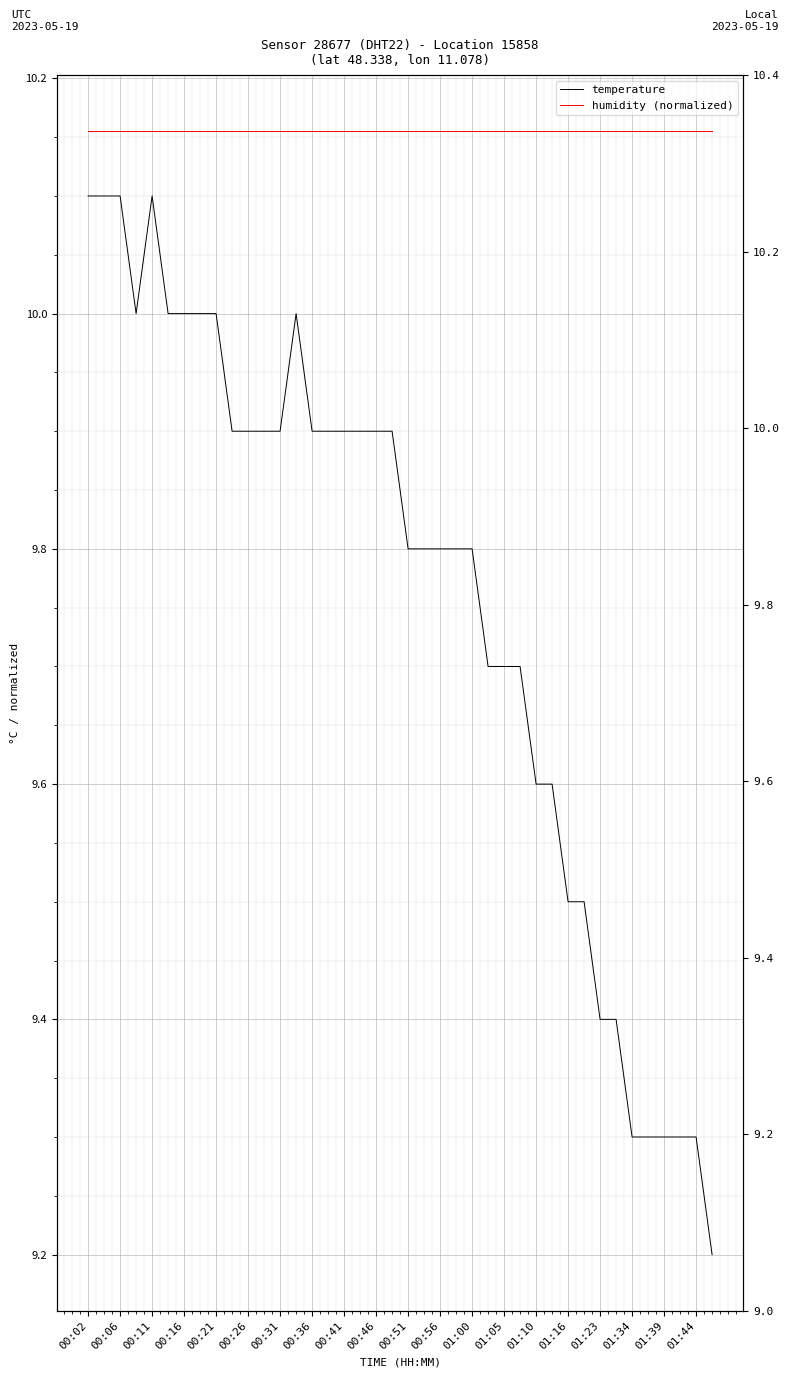

Reading right to left, extract all data points from this chart.

temperature: 9.2	9.3	9.3	9.3	9.3	9.3	9.4	9.4	9.5	9.5	9.6	9.6	9.7	9.7	9.7	9.8	9.8	9.8	9.8	9.8	9.9	9.9	9.9	9.9	9.9	9.9	10.0	9.9	9.9	9.9	9.9	10.0	10.0	10.0	10.0	10.1	10.0	10.1	10.1	10.1
humidity (normalized): 10.2	10.2	10.2	10.2	10.2	10.2	10.2	10.2	10.2	10.2	10.2	10.2	10.2	10.2	10.2	10.2	10.2	10.2	10.2	10.2	10.2	10.2	10.2	10.2	10.2	10.2	10.2	10.2	10.2	10.2	10.2	10.2	10.2	10.2	10.2	10.2	10.2	10.2	10.2	10.2